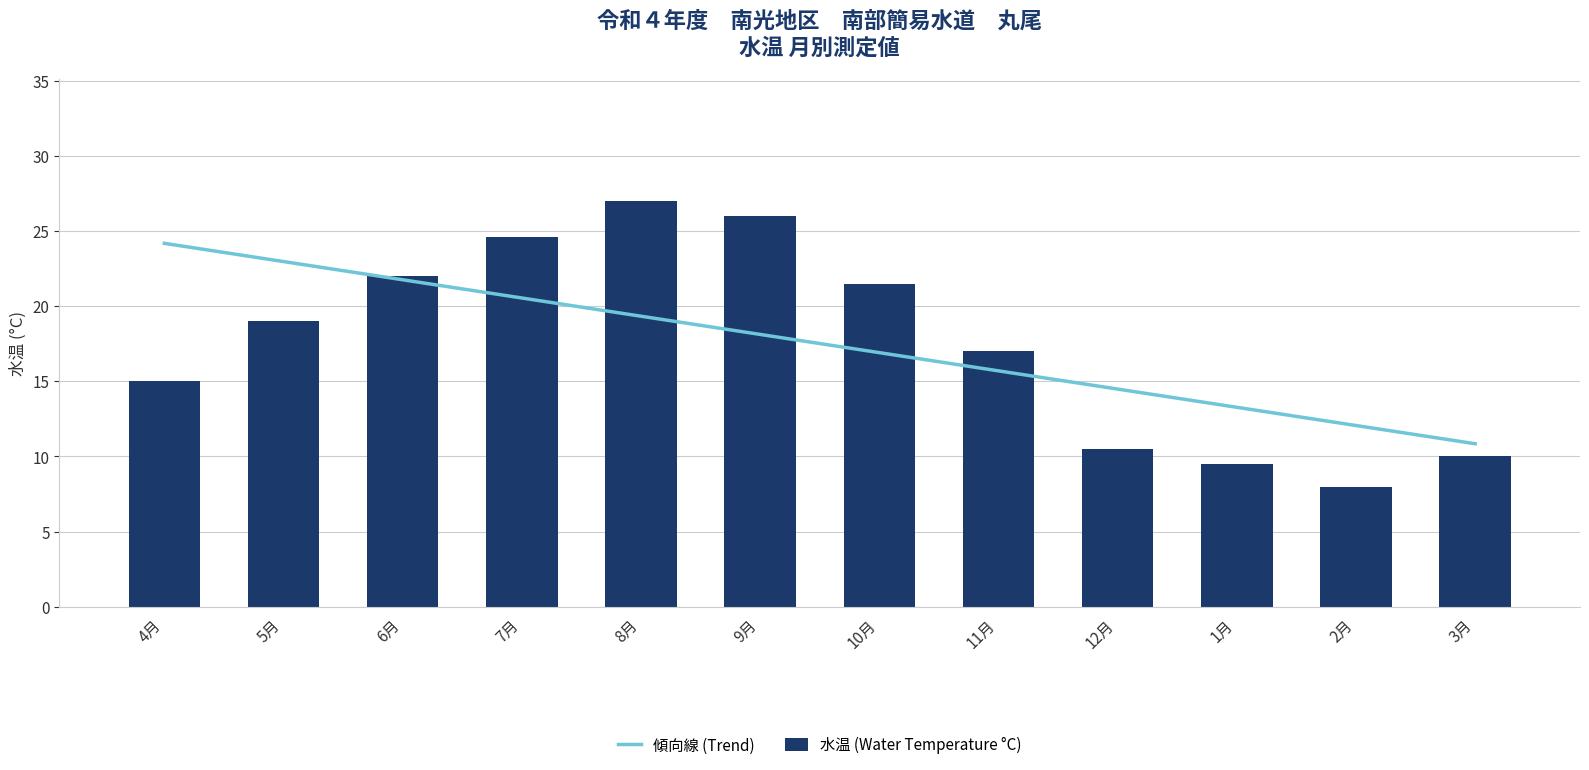

How many bars are there in total?

12